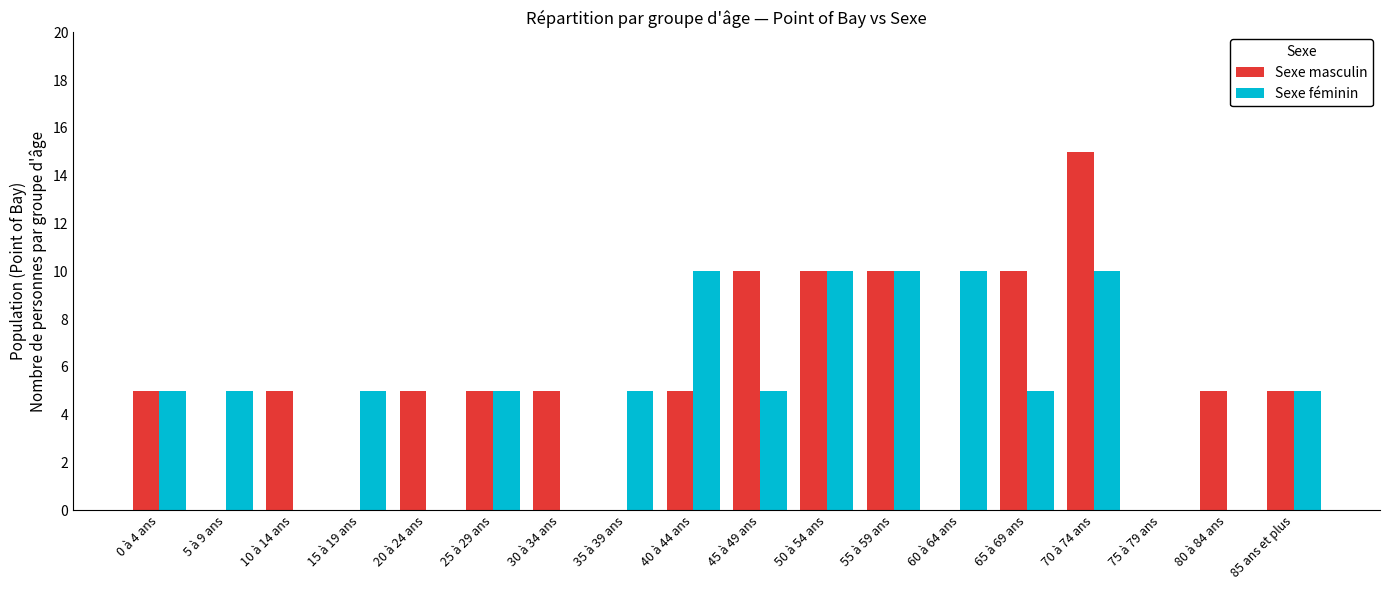

What is the total value across all series at 45 à 49 ans?

15